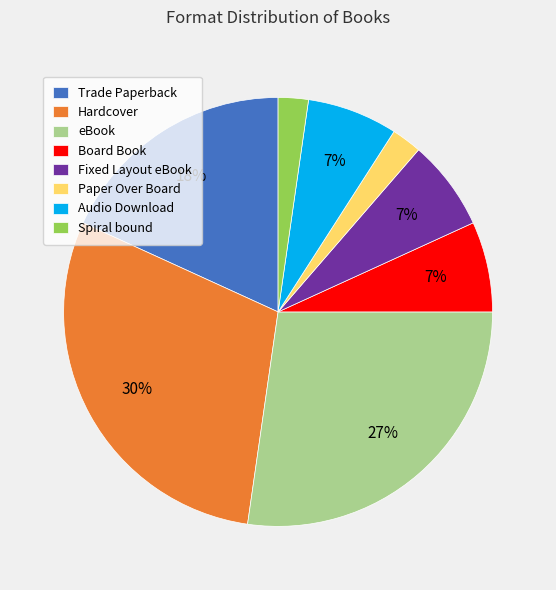

Count the number of slices in the pie.

8